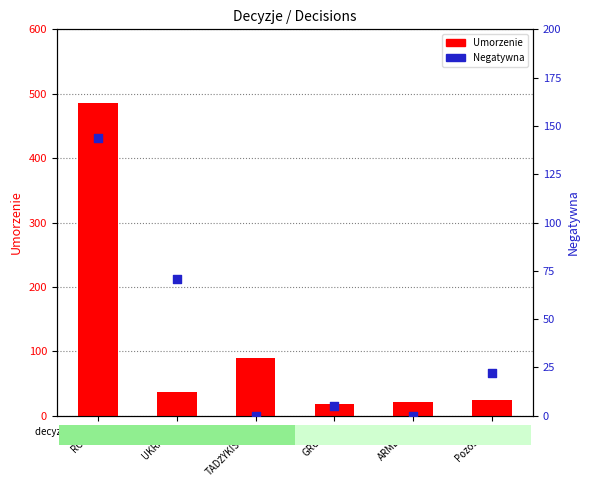

Which series reaches the maximum Y coordinate?

Umorzenie